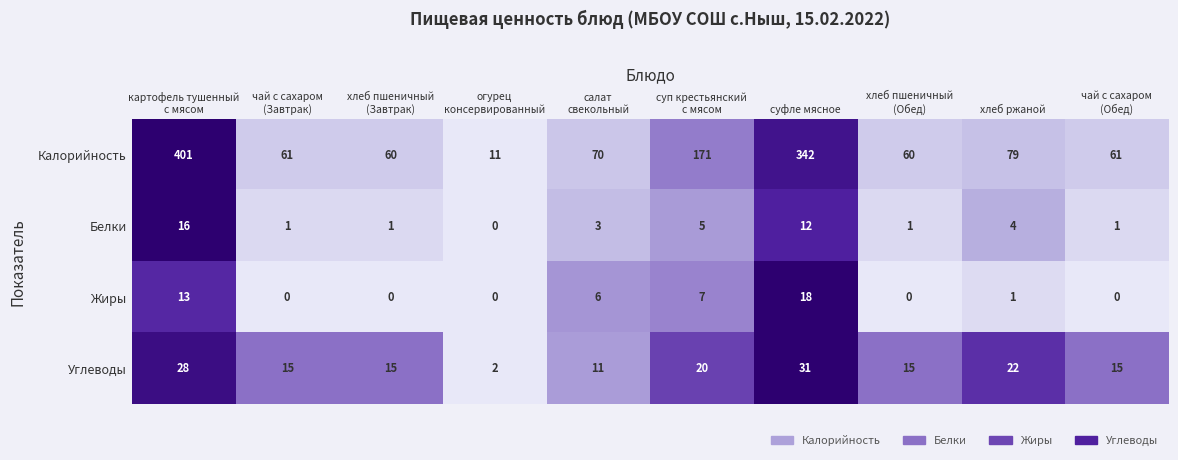

The value of Калорийность at хлеб ржаной is 40. True or false?

False